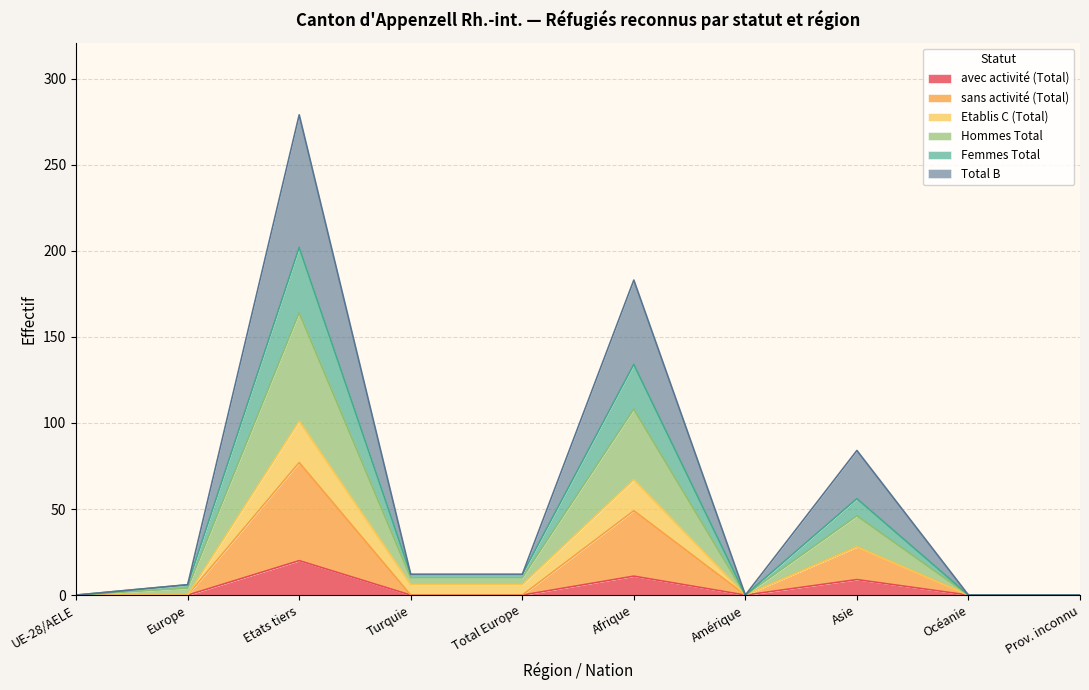

What is the maximum value for avec activité (Total)?

20